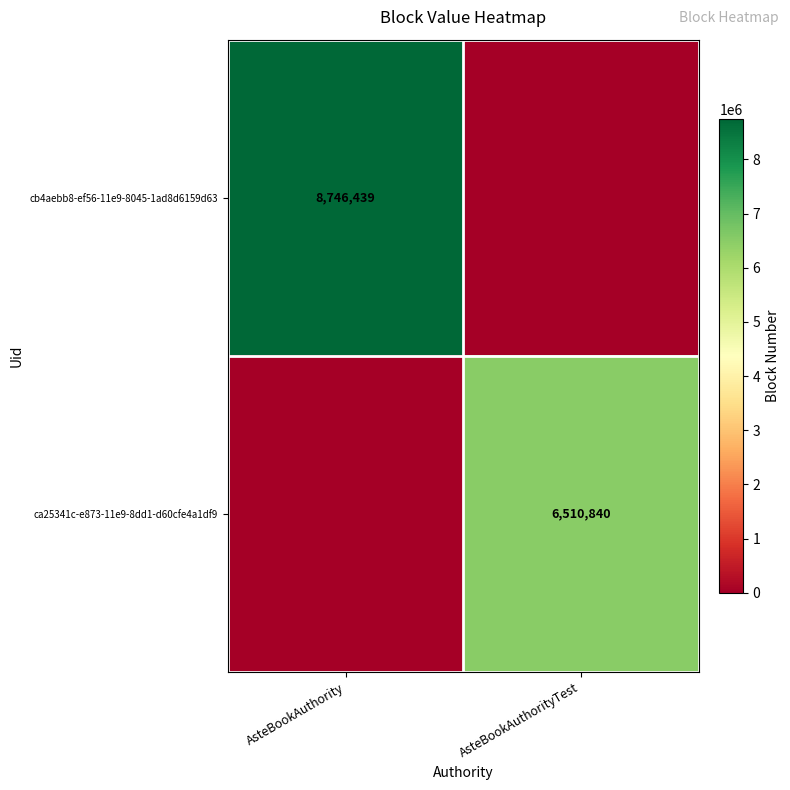

Is it true that cb4aebb8-ef56-11e9-8045-1ad8d6159d63 equals 4962996 at AsteBookAuthority?

False